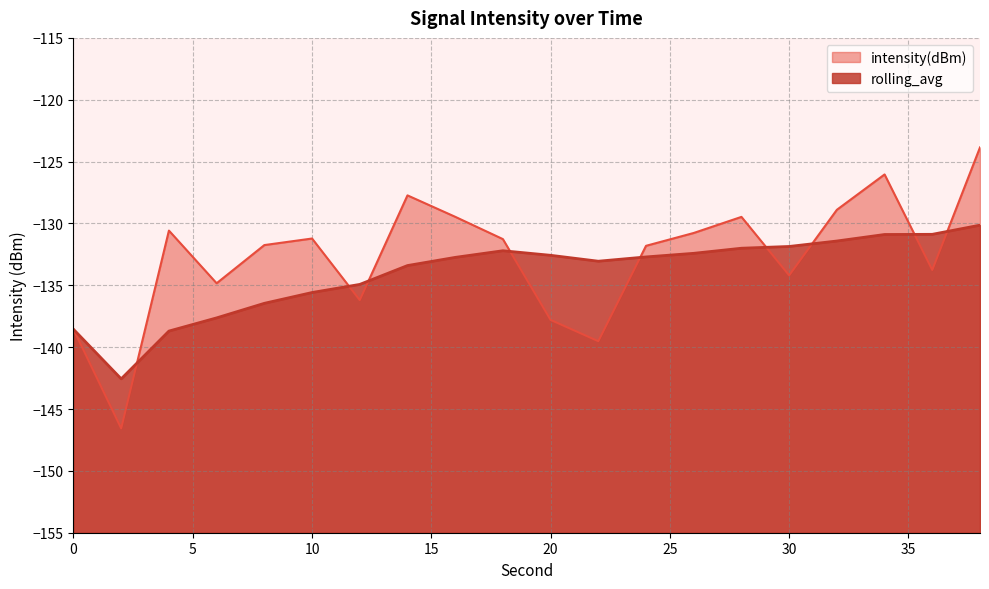

What is the minimum value for intensity(dBm)?

-146.6